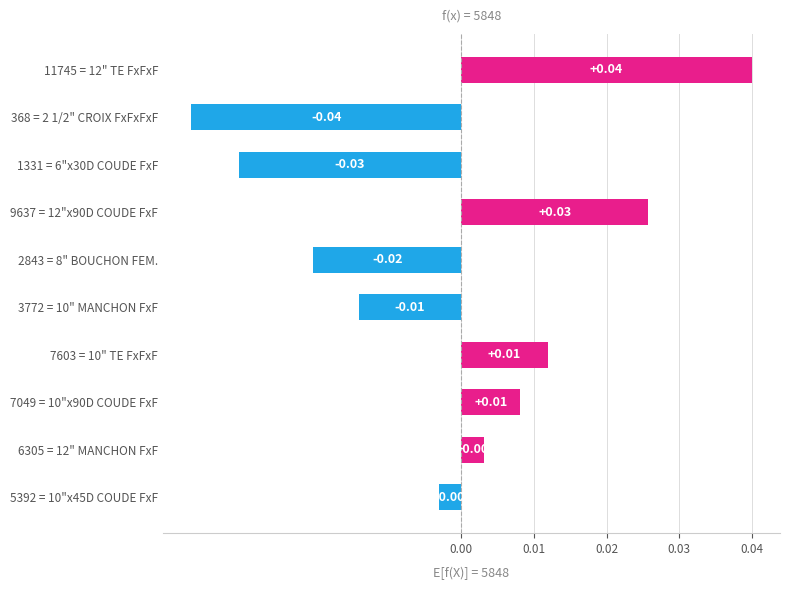

Which has a higher value, 368 = 2 1/2" CROIX FxFxFxF or 9637 = 12"x90D COUDE FxF?

9637 = 12"x90D COUDE FxF